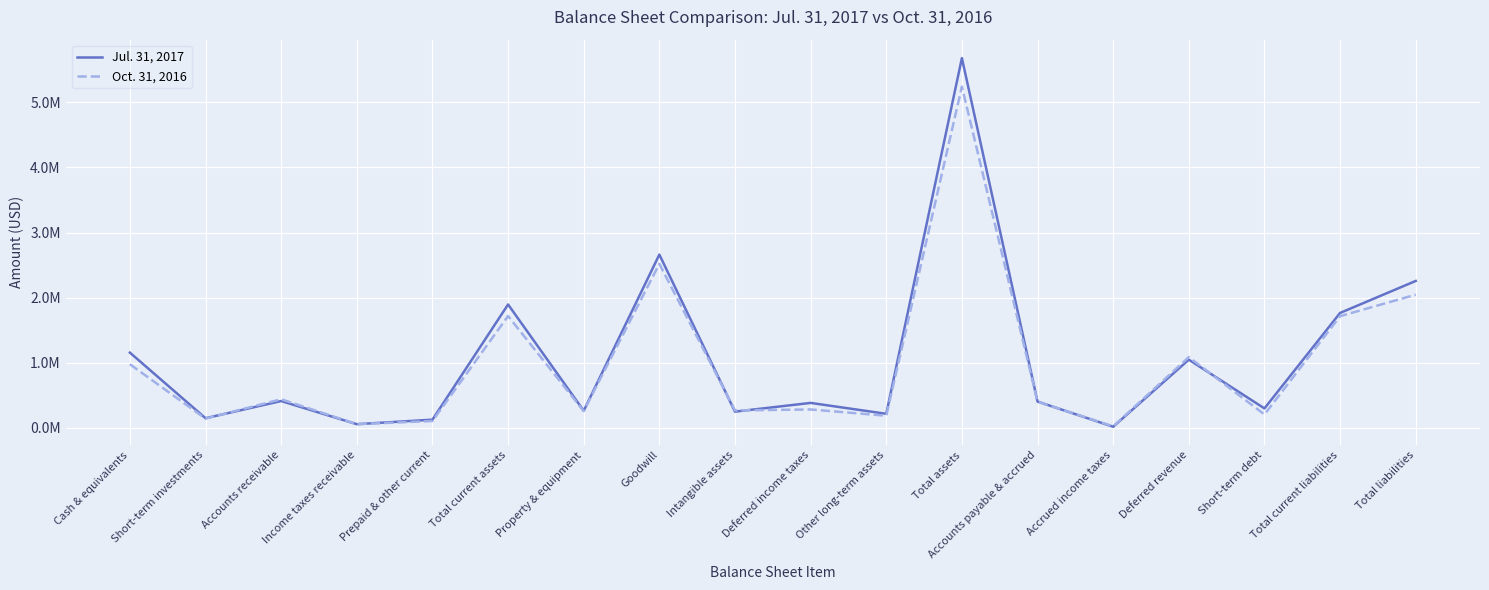

At which category does Jul. 31, 2017 reach its first local valley?

Short-term investments